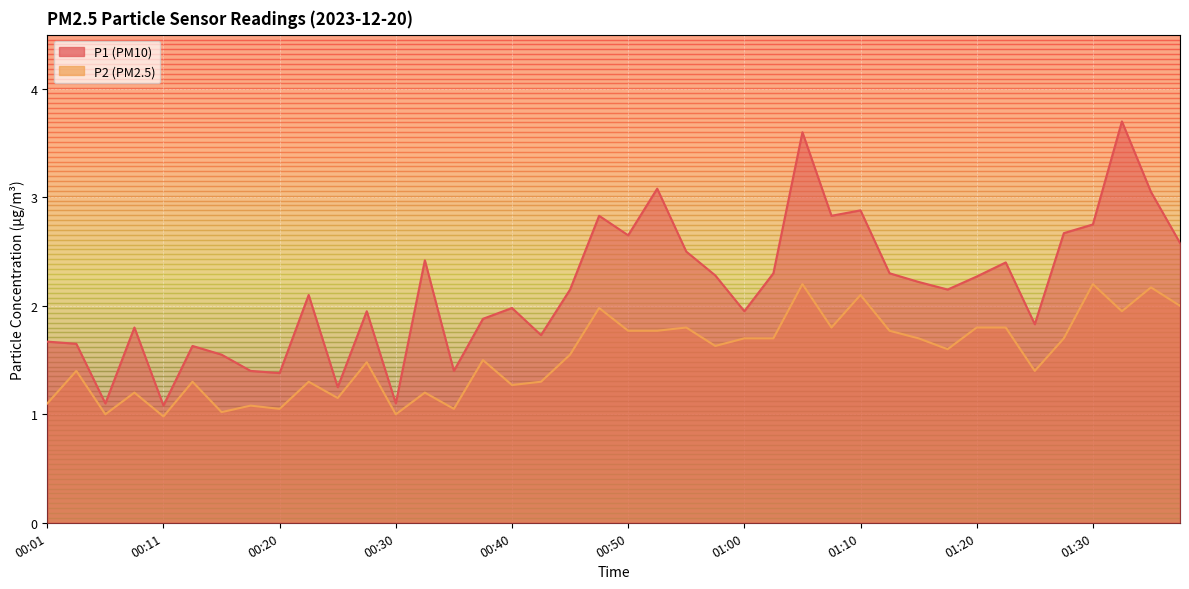

Does the chart display data point markers on the line(s)?

No